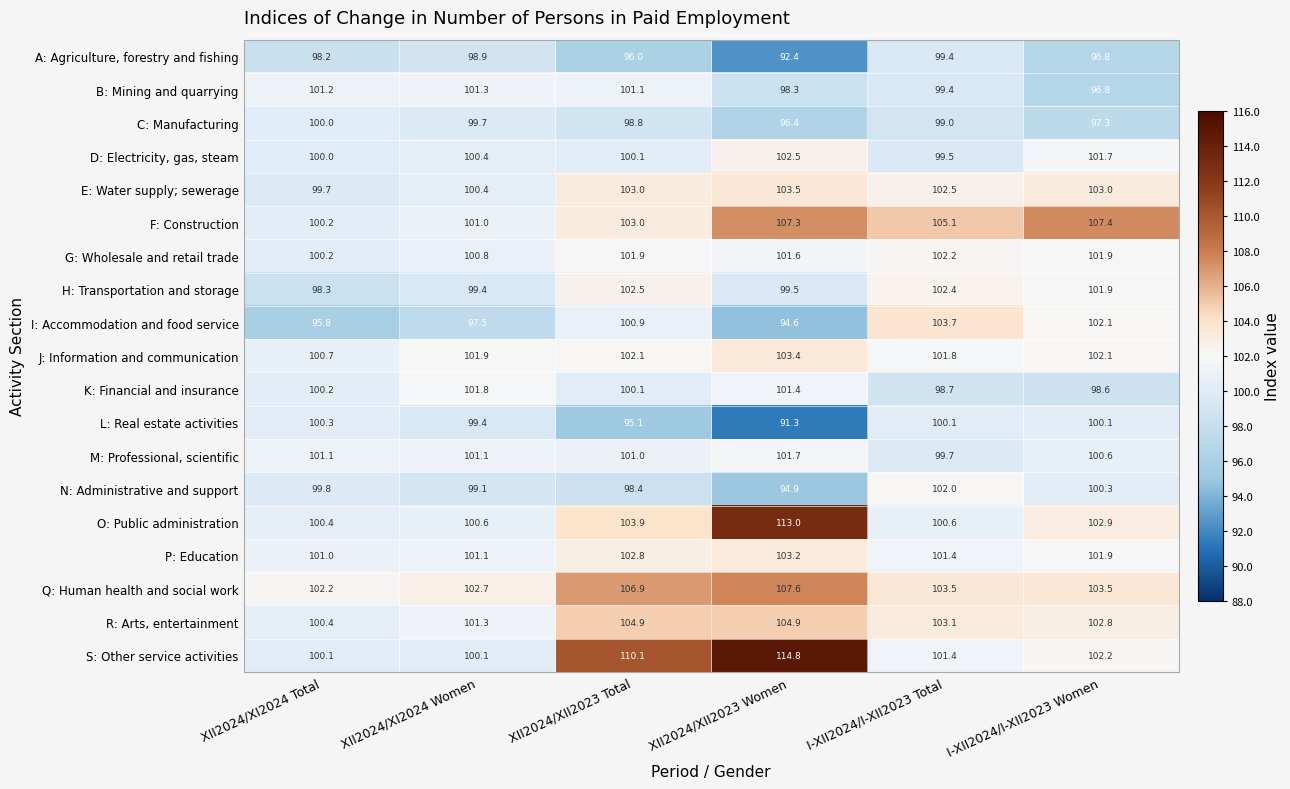

Which series has the largest range (max minus min)?

S: Other service activities